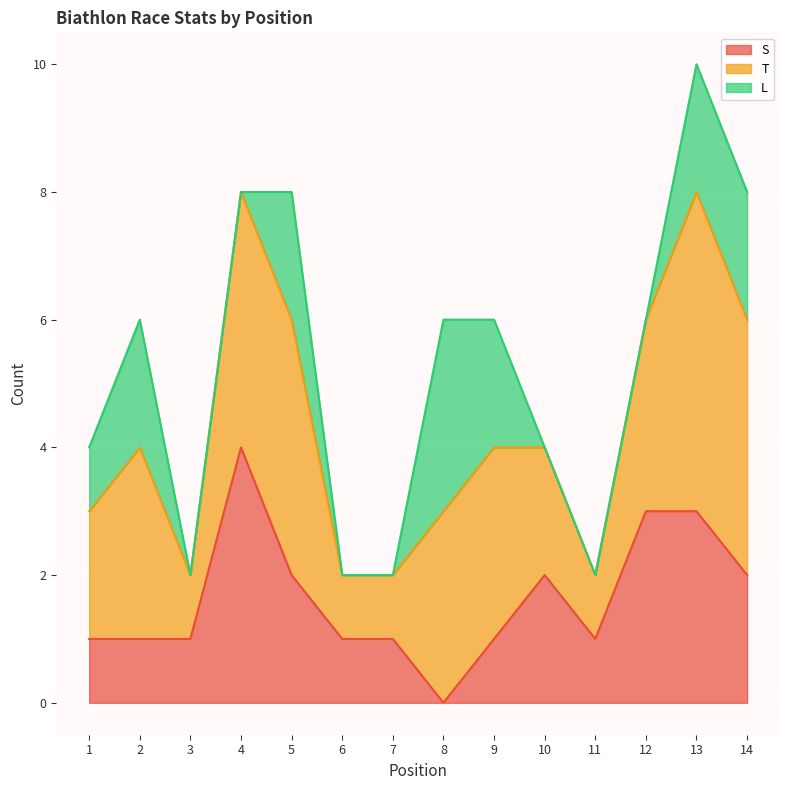

At which category is the sum across all series the highest?

13